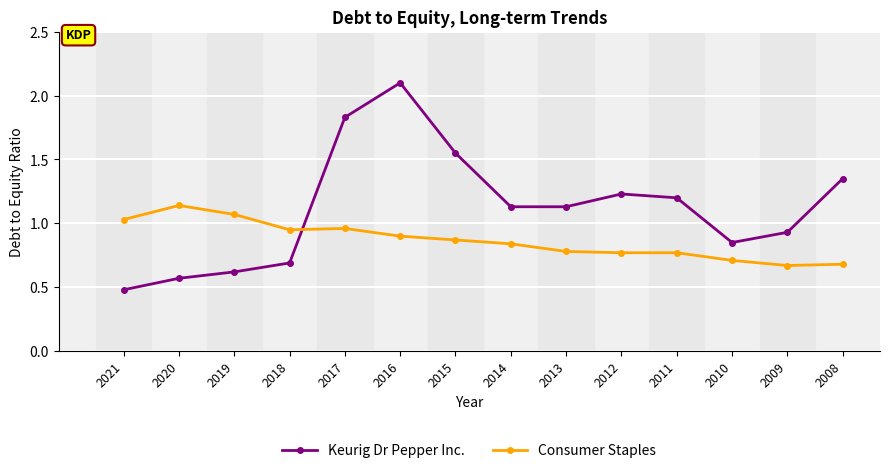

How many interior local peaks does the Keurig Dr Pepper Inc. series have?

2